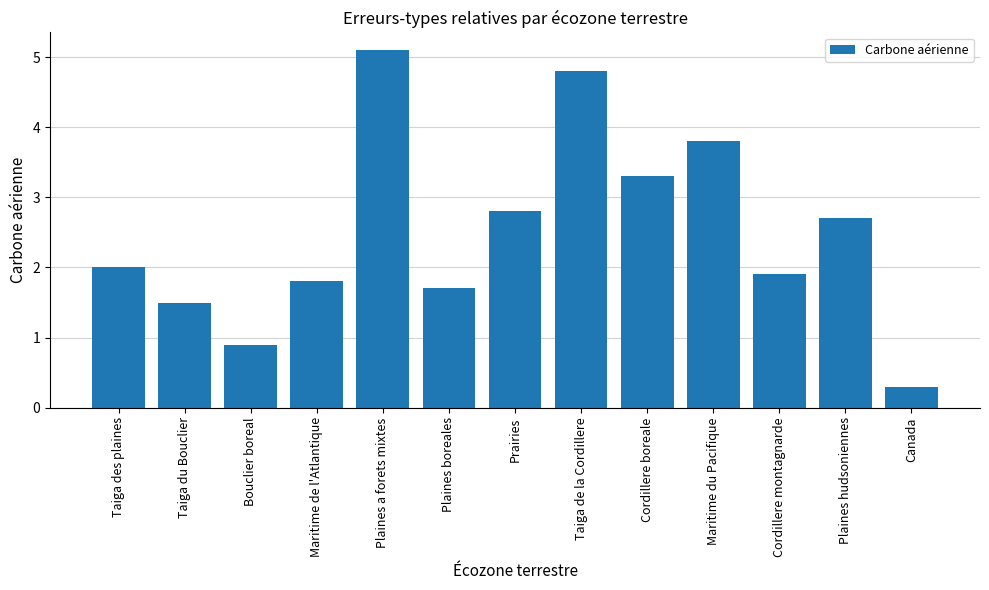

Reading left to right, list all the values displayed in this chart.

Taiga des plaines=2.0	Taiga du Bouclier=1.5	Bouclier boreal=0.9	Maritime de l'Atlantique=1.8	Plaines a forets mixtes=5.1	Plaines boreales=1.7	Prairies=2.8	Taiga de la Cordillere=4.8	Cordillere boreale=3.3	Maritime du Pacifique=3.8	Cordillere montagnarde=1.9	Plaines hudsoniennes=2.7	Canada=0.3